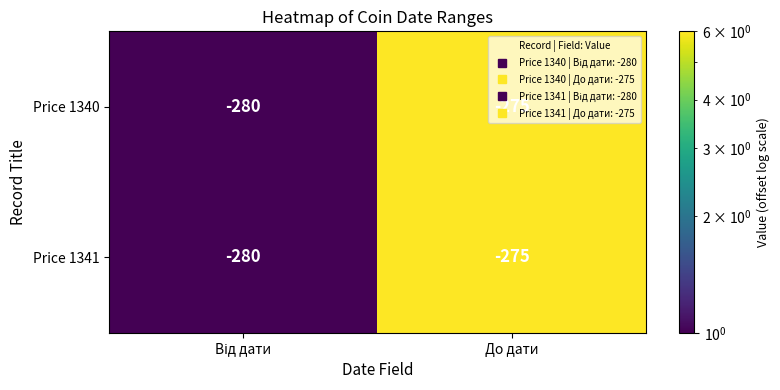

What is the sum of all Price 1340 values?

-555